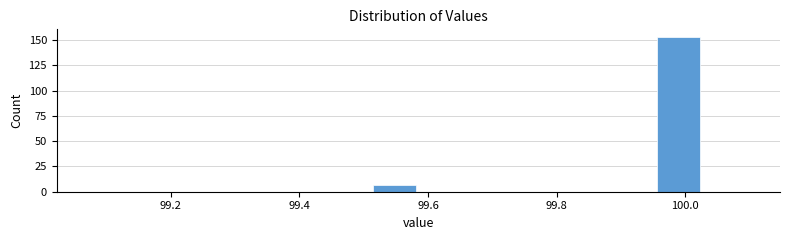

Read against the x-axis, roughly where is the centre of the tallest bar?

99.98